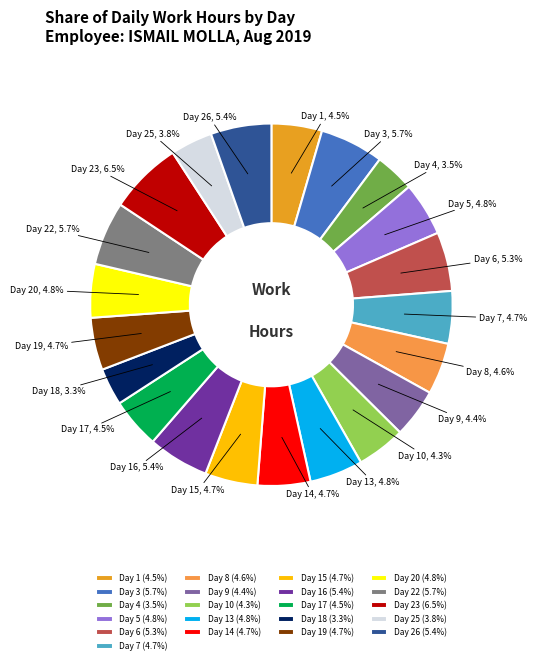

Count the number of slices in the pie.

21